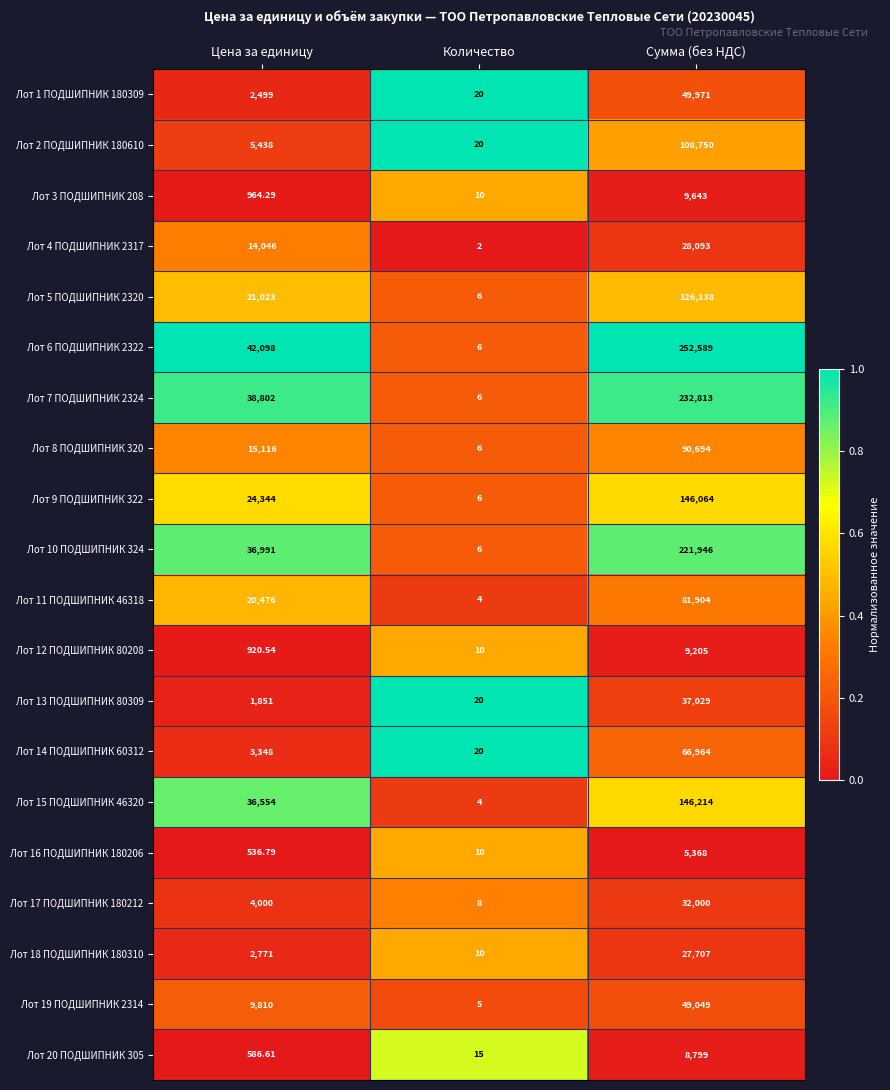

What is the total value across all series at Количество?

194.0